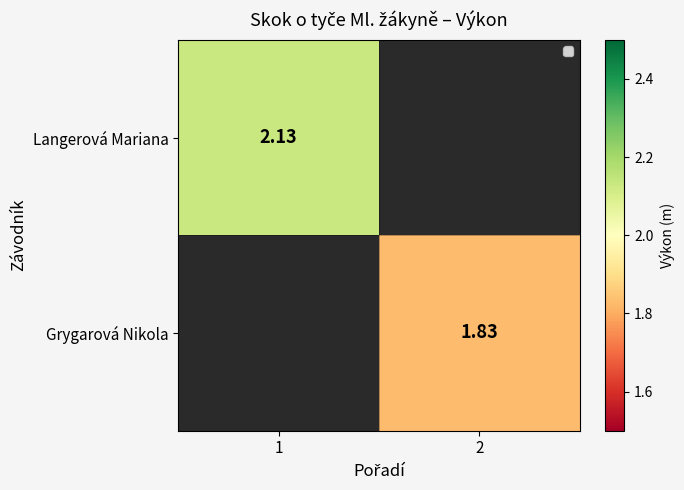

Is the value of Langerová Mariana at 1 greater than the value of Grygarová Nikola at 2?

Yes